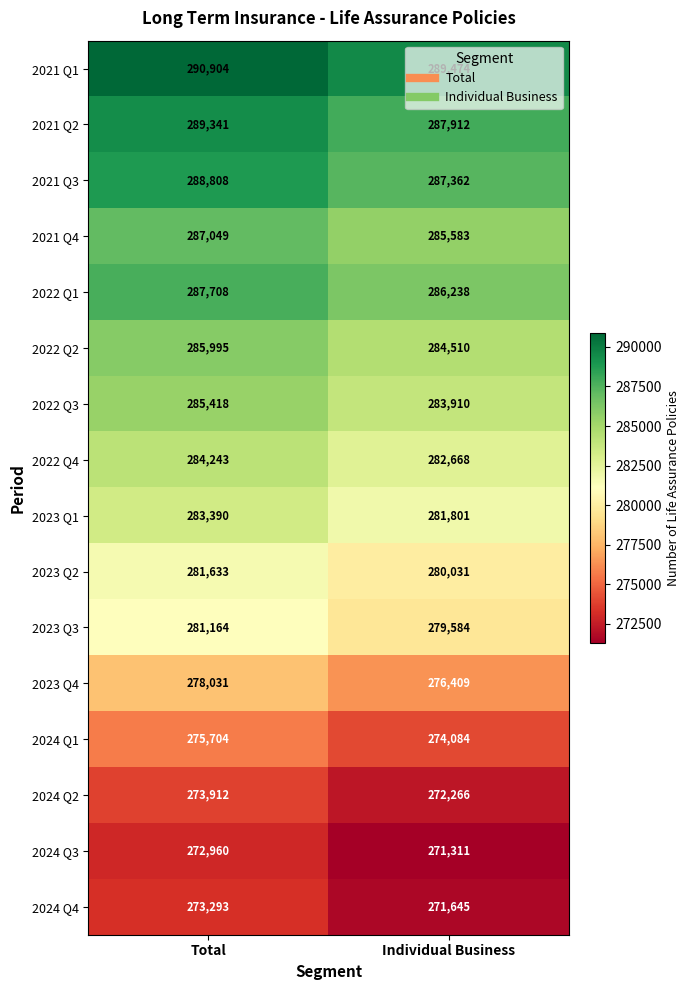

Is it true that 2021 Q1 equals 289474 at Individual Business?

True